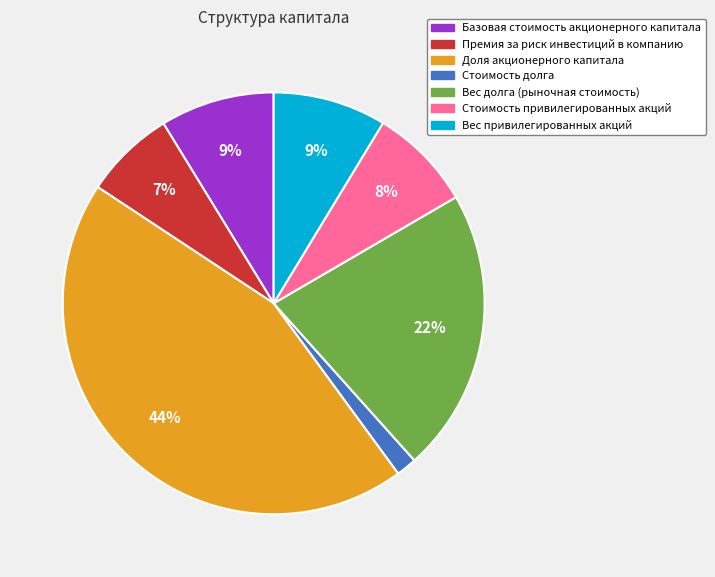

Which has a higher value, Вес долга (рыночная стоимость) or Вес привилегированных акций?

Вес долга (рыночная стоимость)